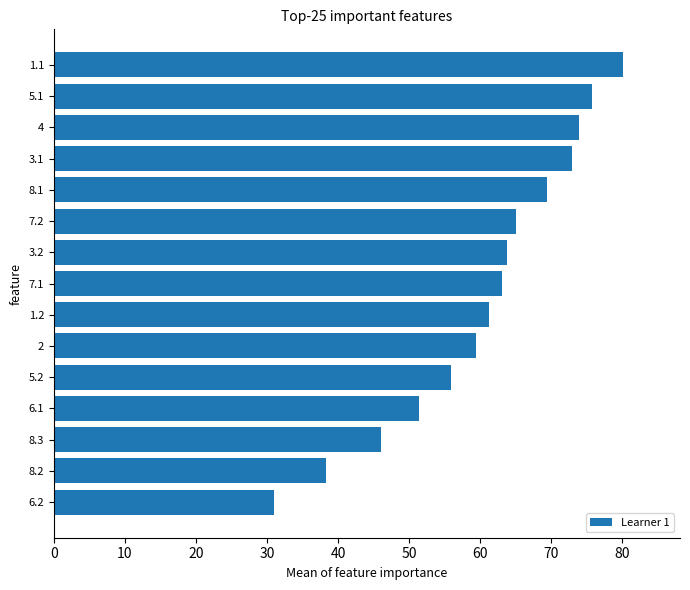

Approximately how many times larger is the value at 6.1 compared to 5.2?

0.9